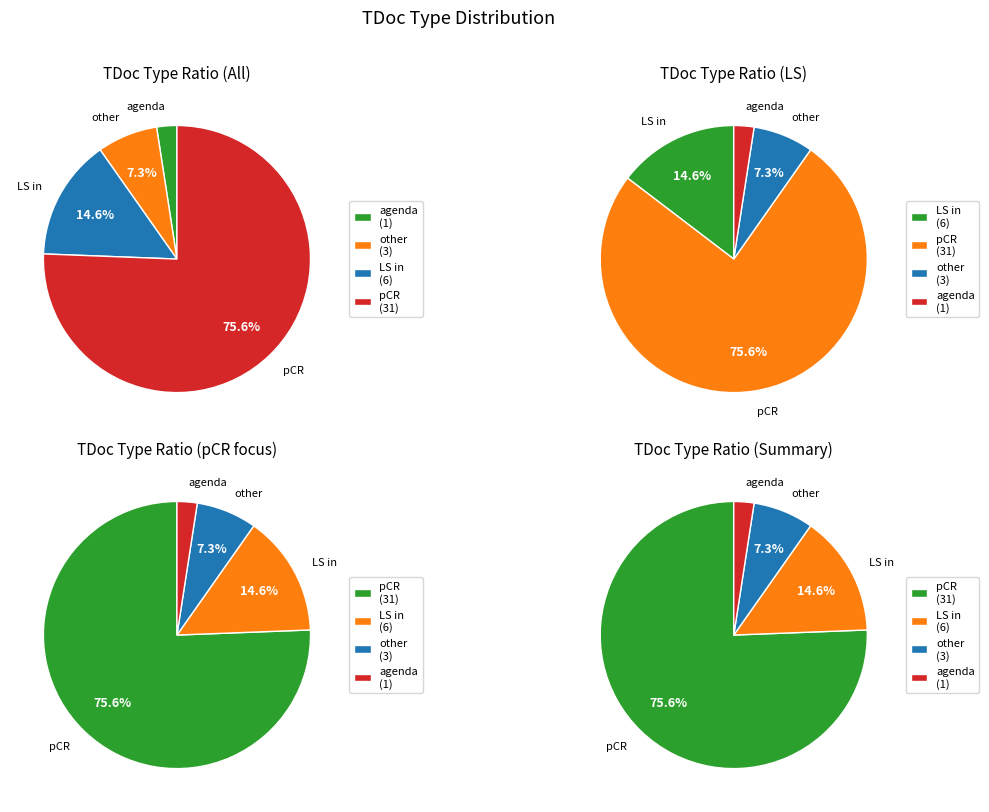

Does LS in account for over 50% of the chart?

No